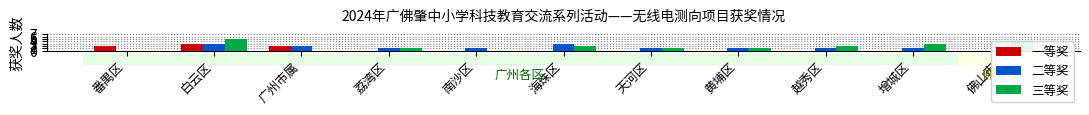

Count the number of data series in this chart.

3